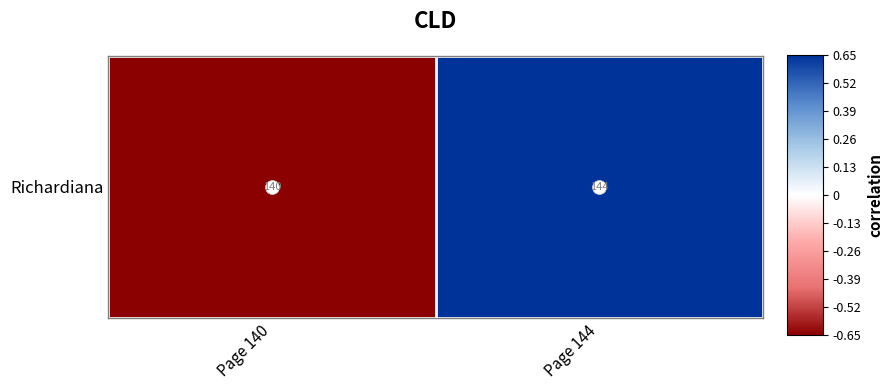

Which category has the lowest value across all series?

Page 140